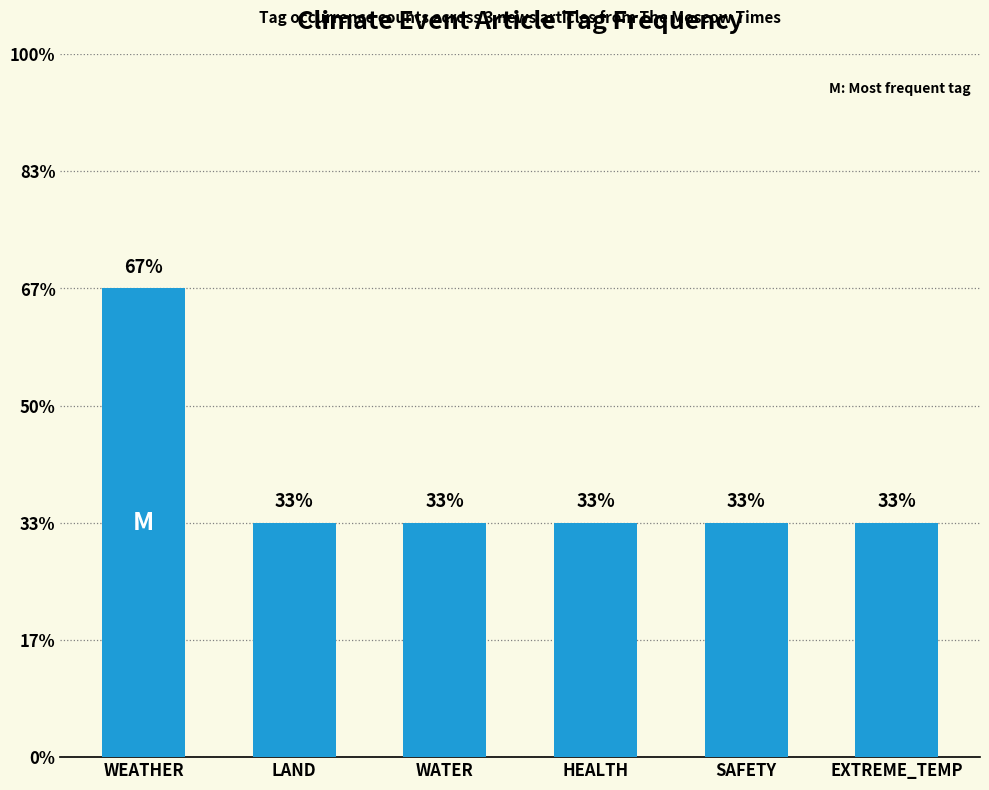

What value does the data have at HEALTH?

1